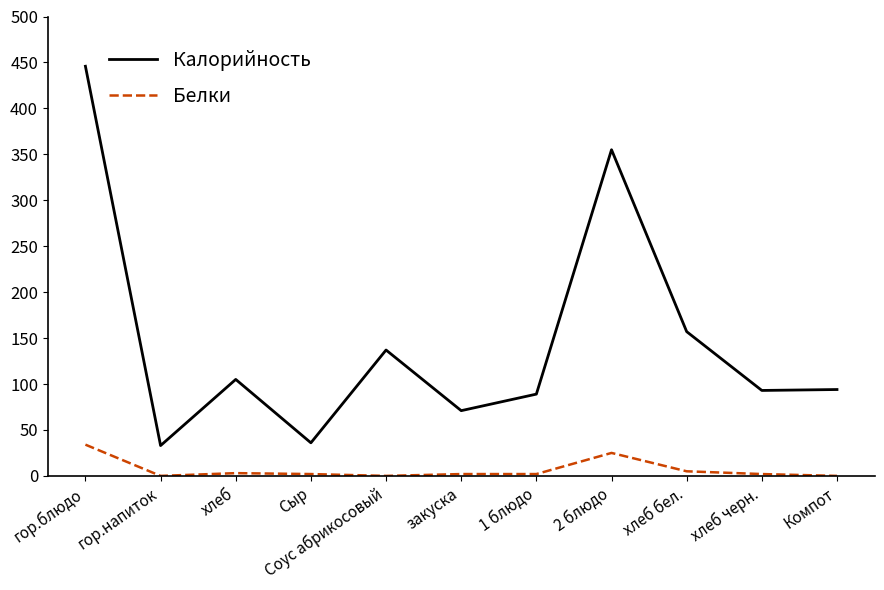

Is it true that Калорийность equals 117.9 at закуска?

False